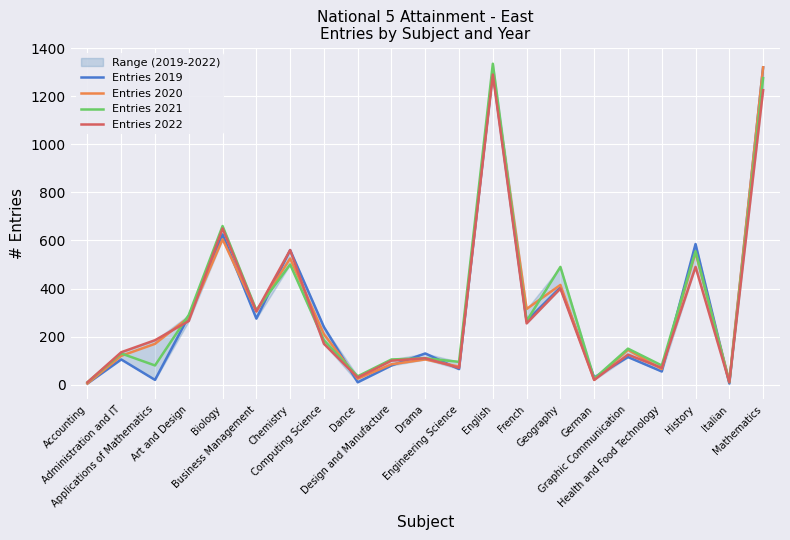

Which series has the largest range (max minus min)?

Entries 2021